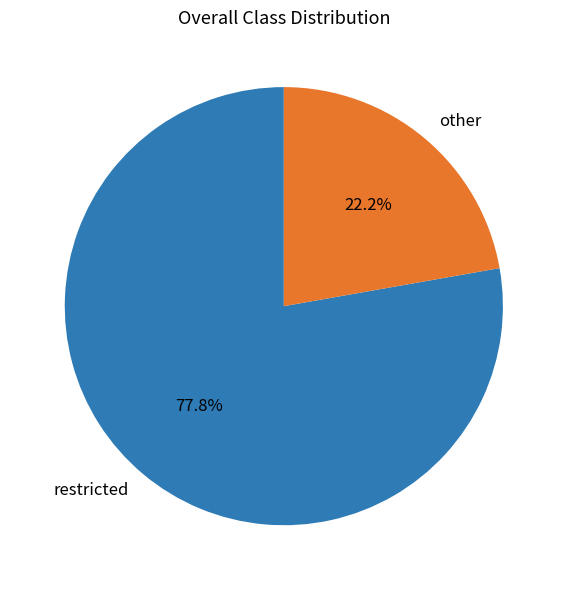

True or false: restricted accounts for 78% of the total.

True